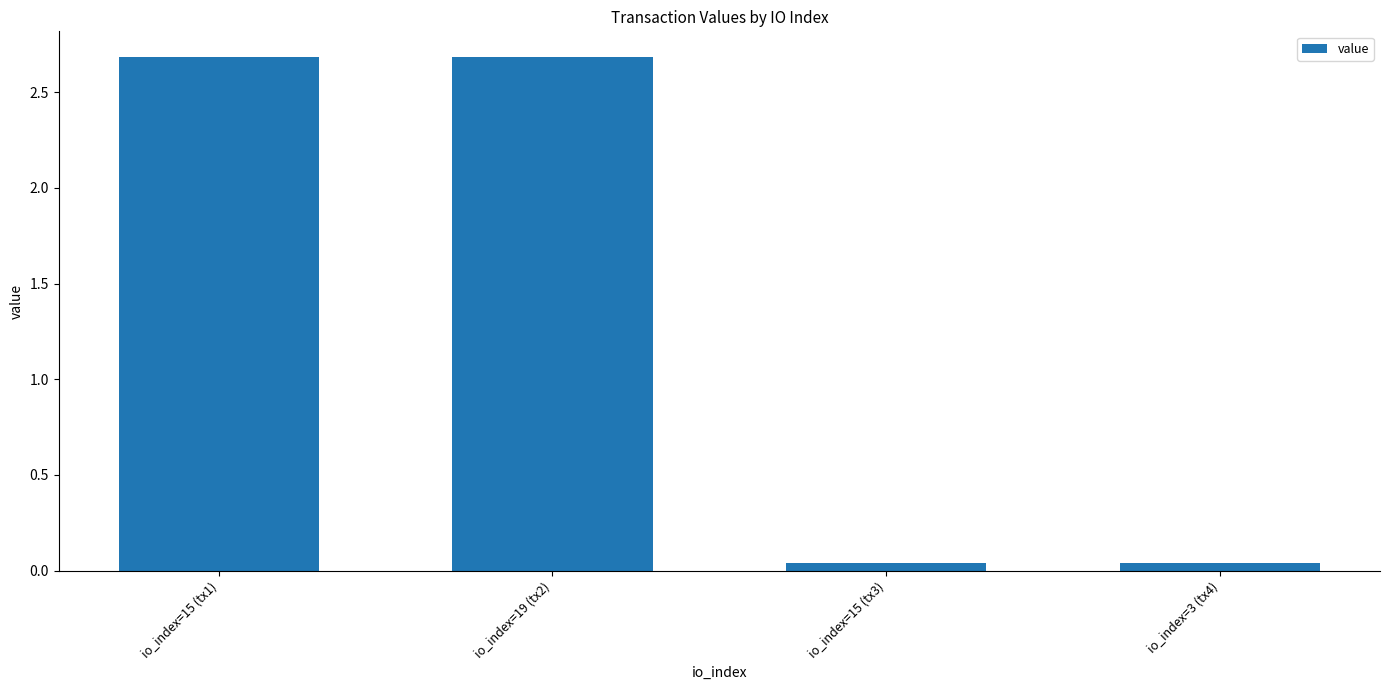

Between io_index=15 (tx1) and io_index=15 (tx3), which is larger?

io_index=15 (tx1)